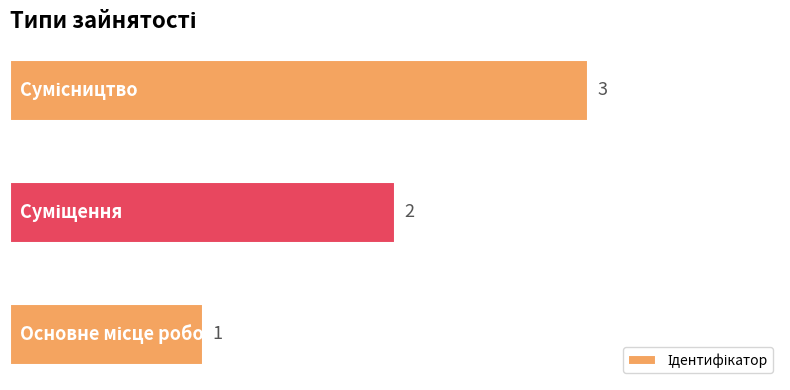

What is the sum of all values?

6